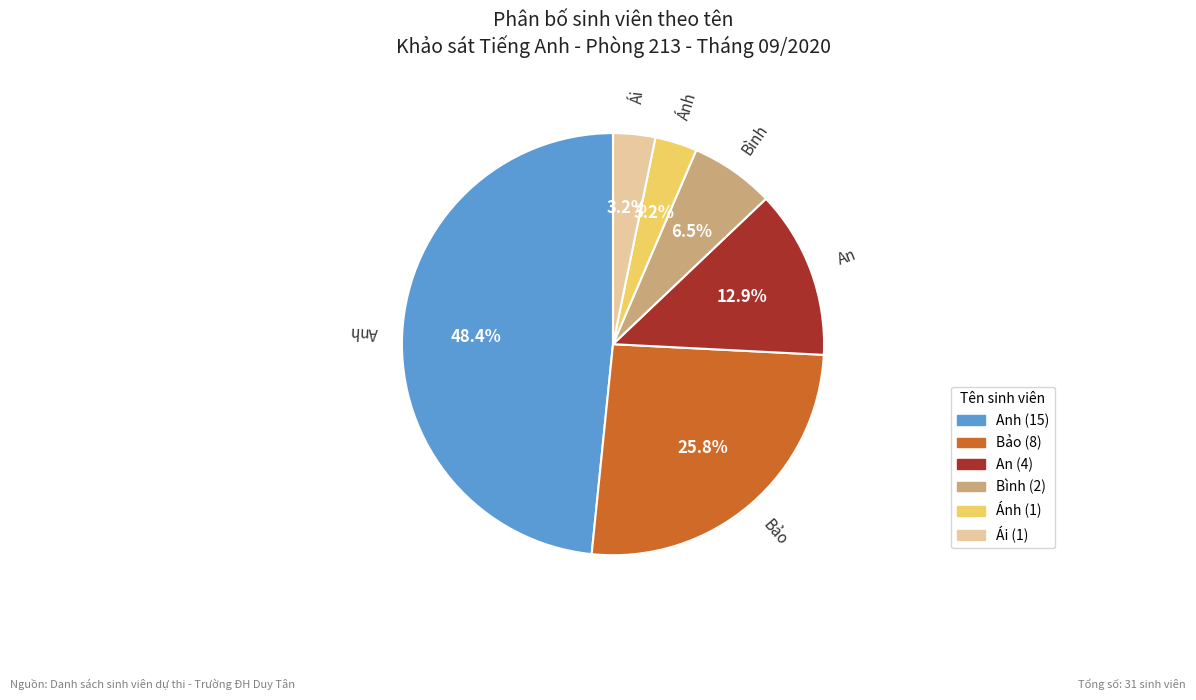

Does any single category account for the majority?

No